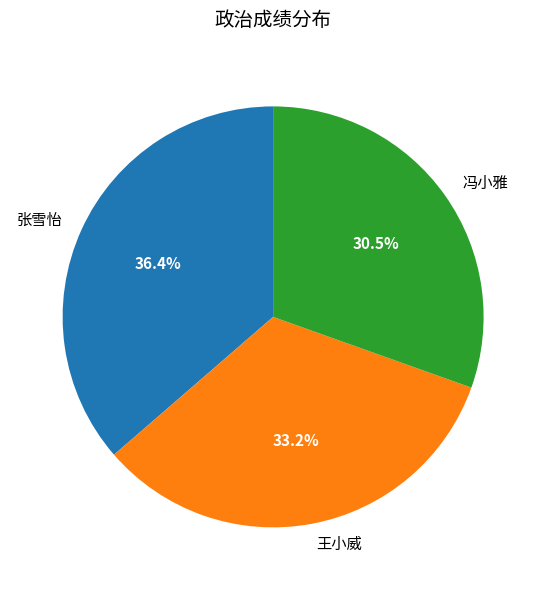

What is the ratio of the value at 王小威 to the value at 冯小雅?

1.1